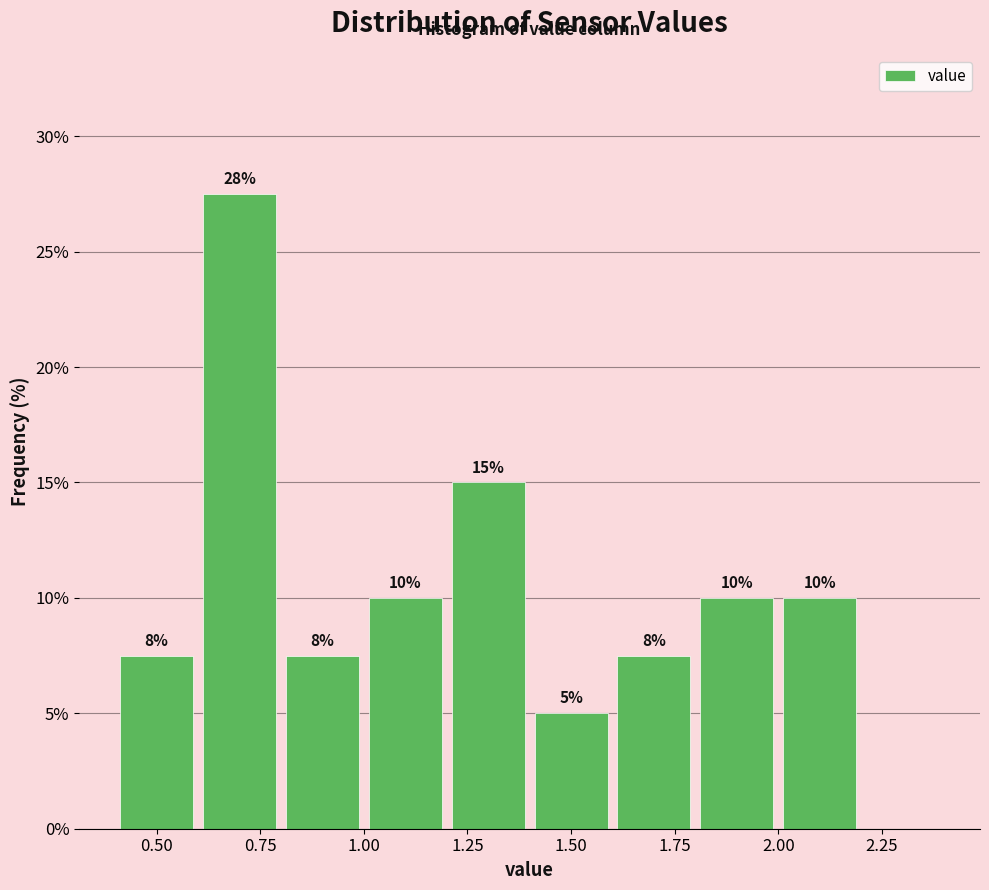

Which range on the x-axis has the tallest bar?

0.6 to 0.8